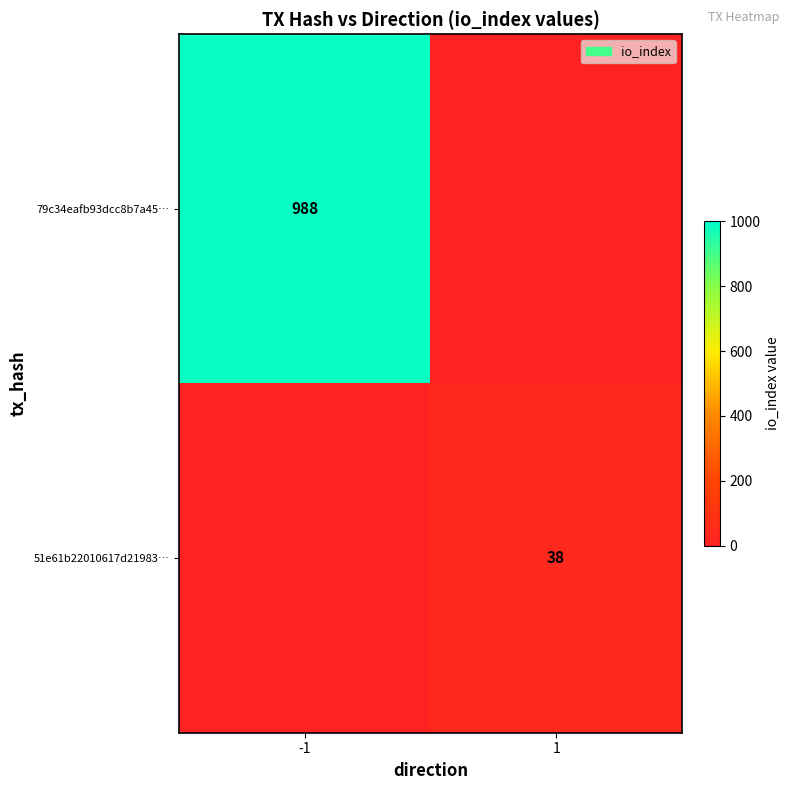

Is it true that 51e61b22010617d21983… equals 38 at 1?

True